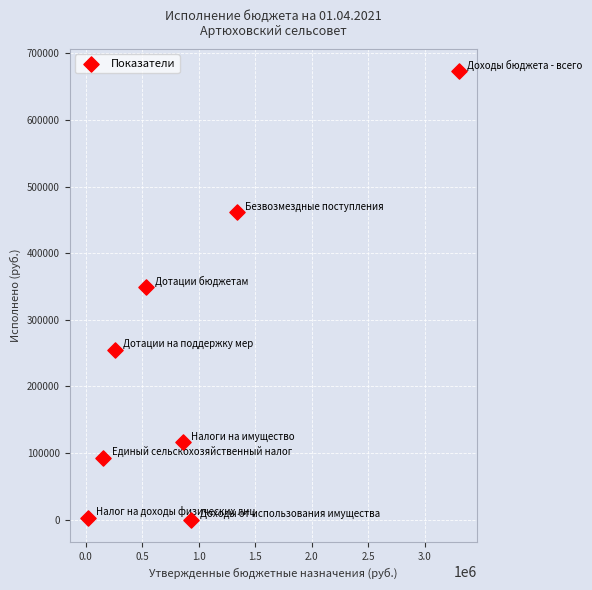

What is the average X value?

924257.7